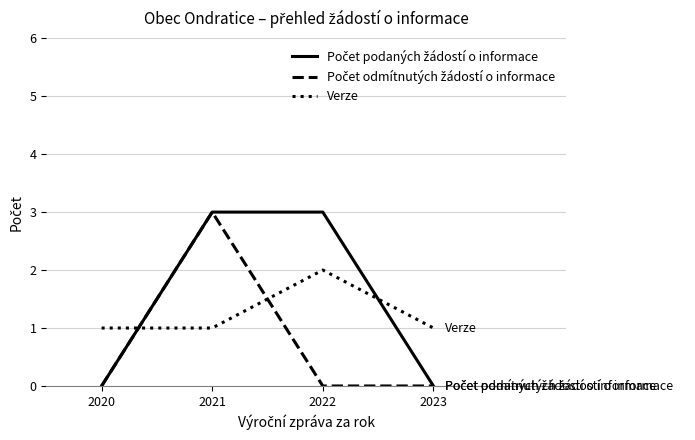

What is the greatest value displayed?

3